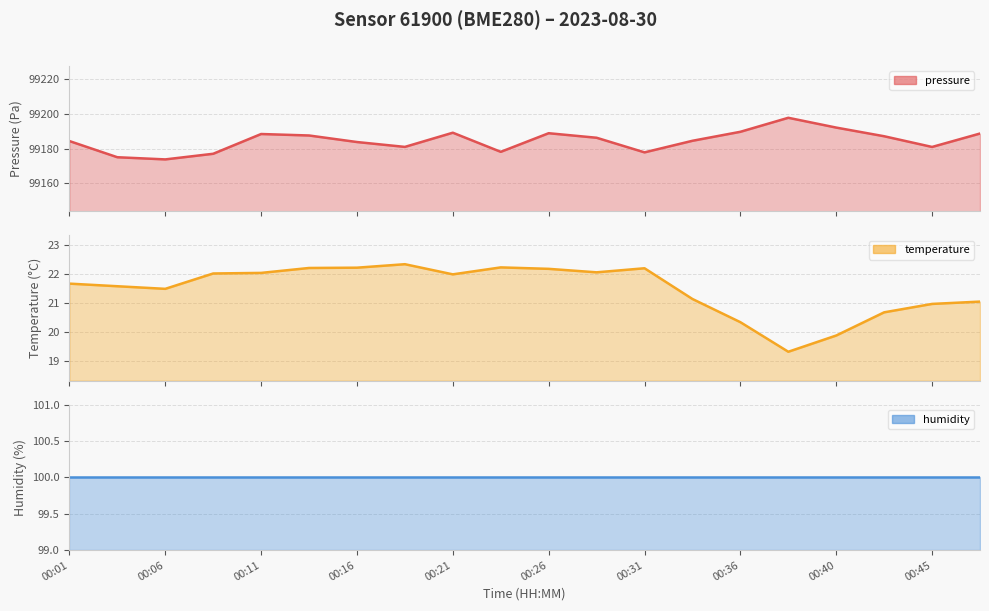

Does the chart display data point markers on the line(s)?

No